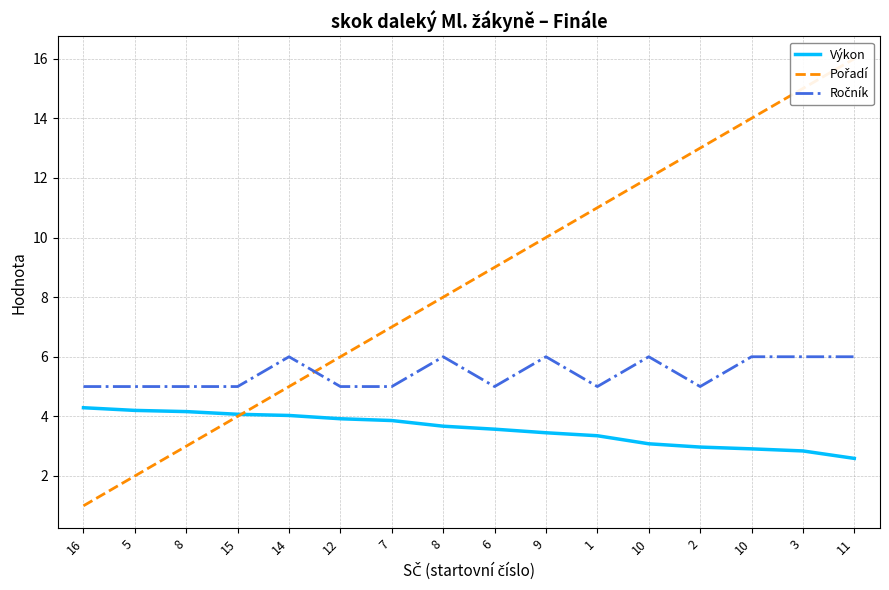

How many data points in Výkon are above 3?

12